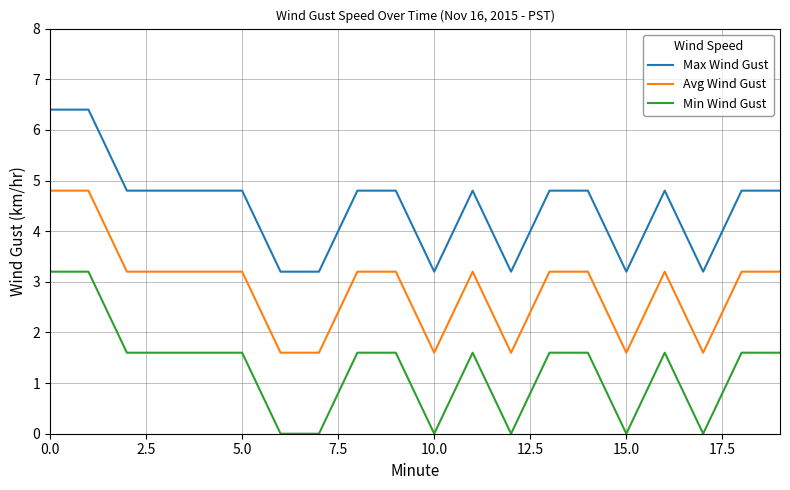

True or false: Max Wind Gust and Min Wind Gust cross at least once.

False